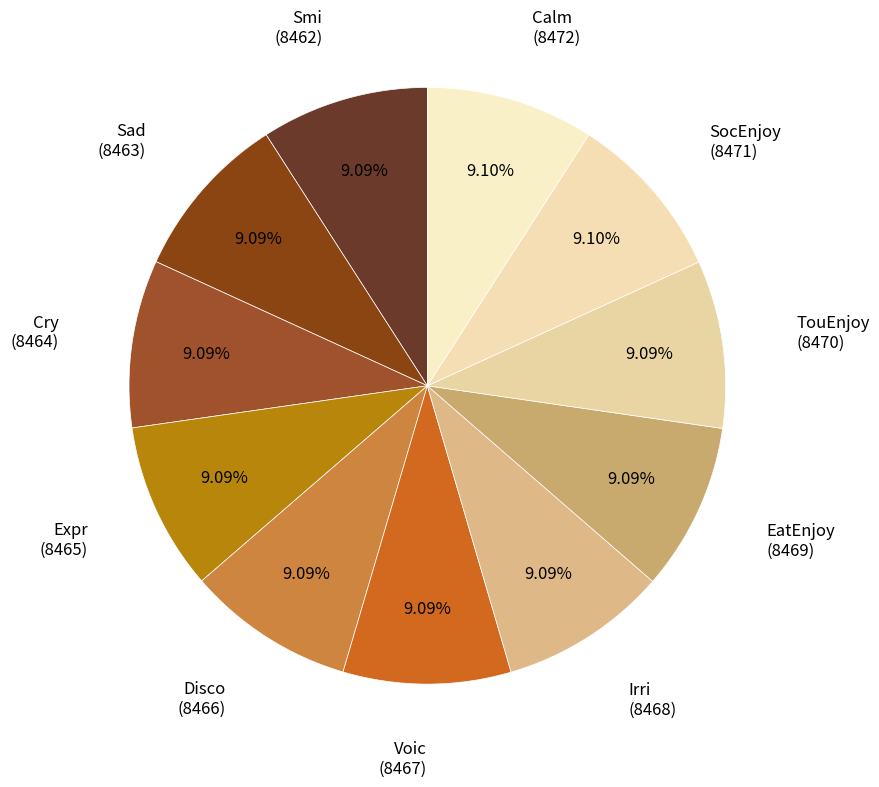

How many segments does this pie chart have?

11